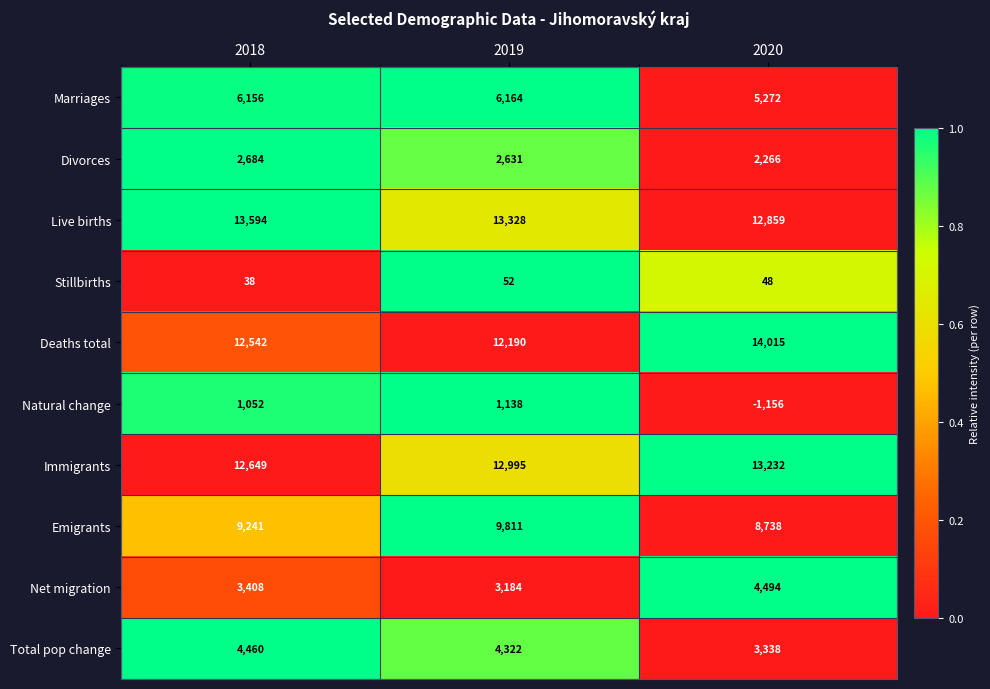

At 2018, list the series in order from largest to smallest.

Live births, Immigrants, Deaths total, Emigrants, Marriages, Total pop change, Net migration, Divorces, Natural change, Stillbirths